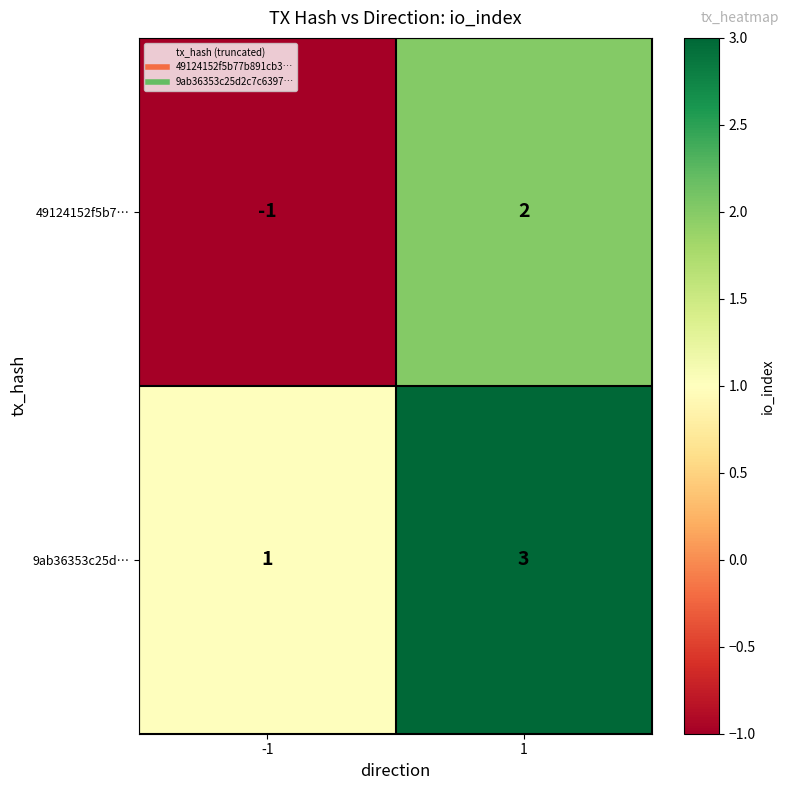

Rank the series by their average value, from lowest to highest.

49124152f5b7…, 9ab36353c25d…